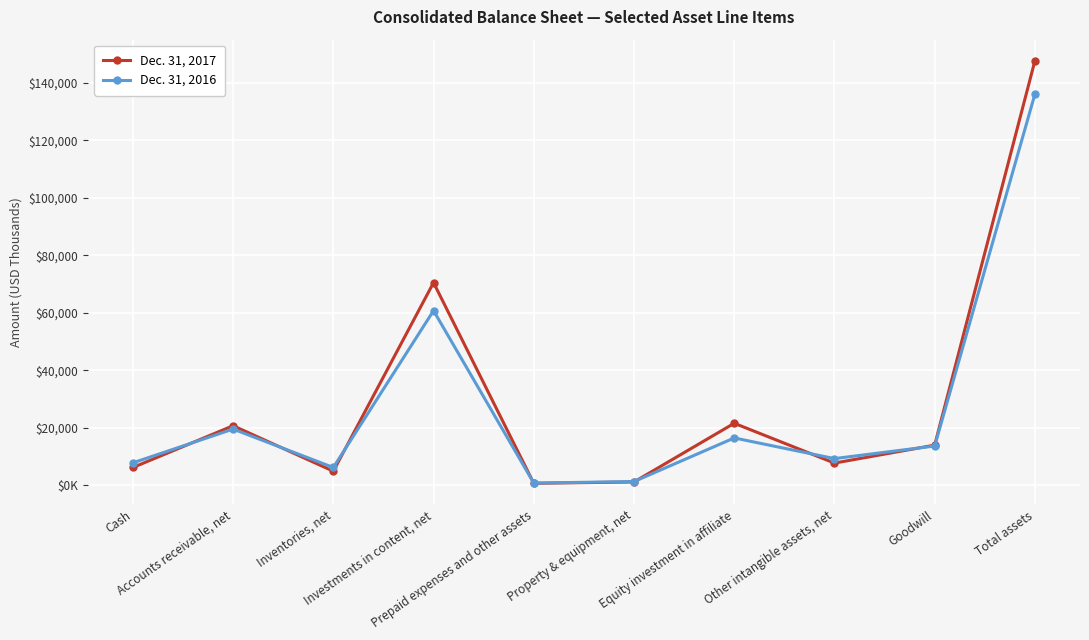

Is this an area chart (filled region under the line)?

No